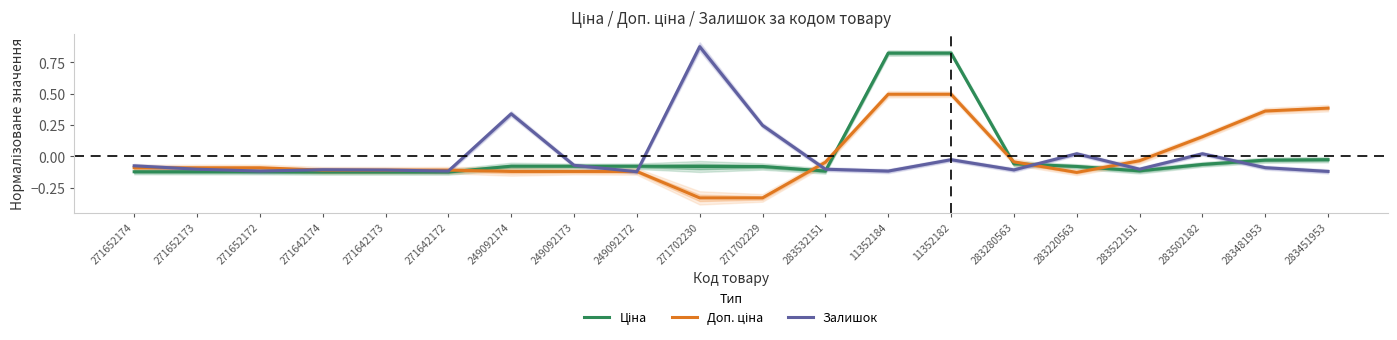

At which label is Залишок closest to 0?

283220563